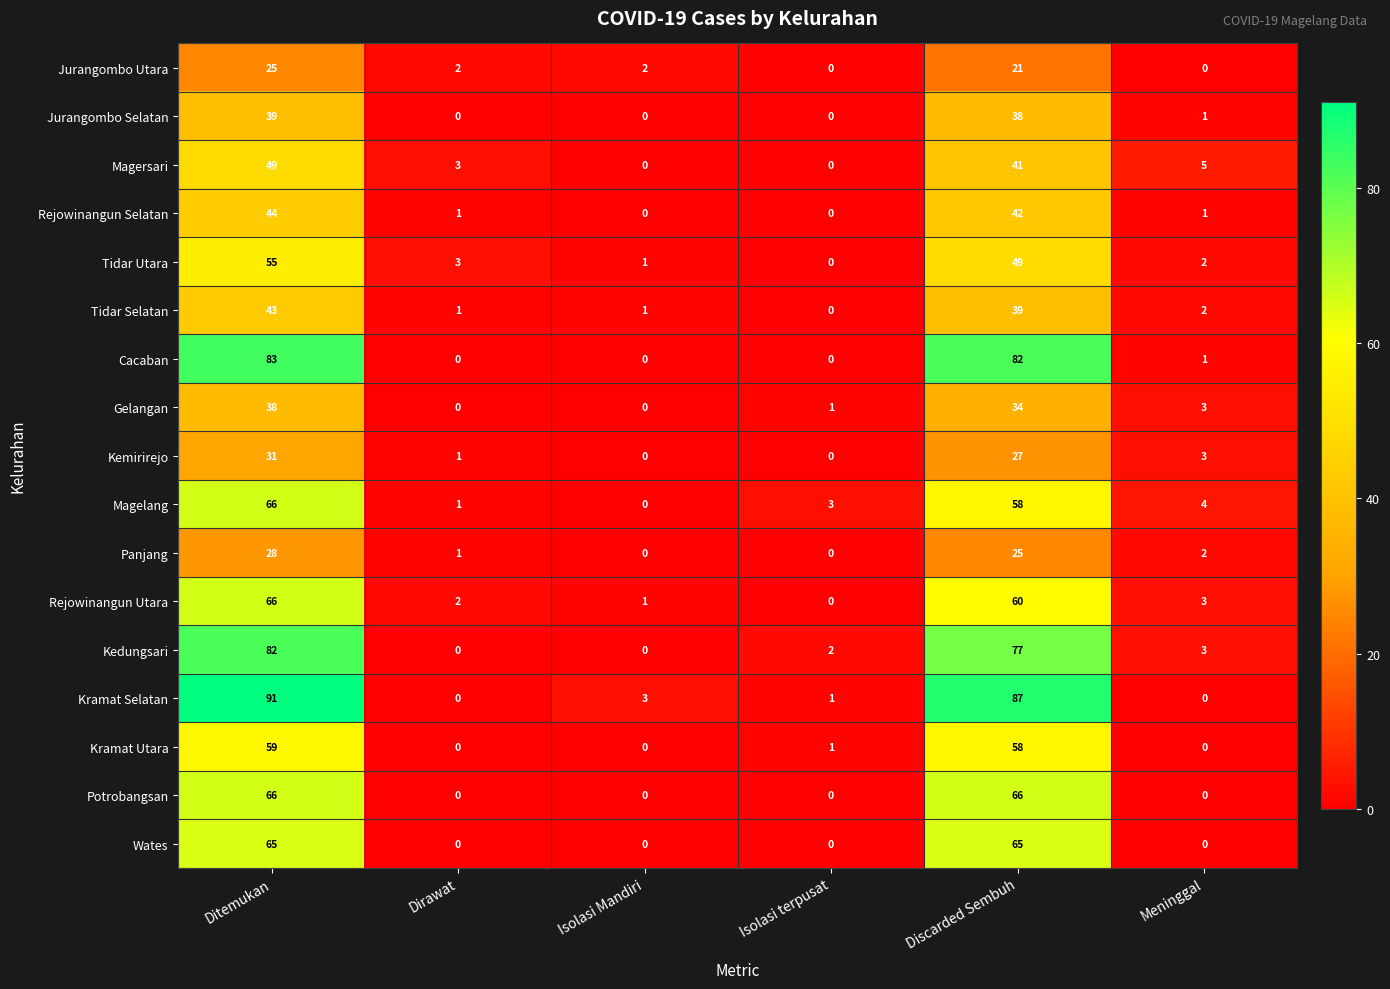

List the labels in order of Rejowinangun Utara value, smallest first.

Isolasi terpusat, Isolasi Mandiri, Dirawat, Meninggal, Discarded Sembuh, Ditemukan